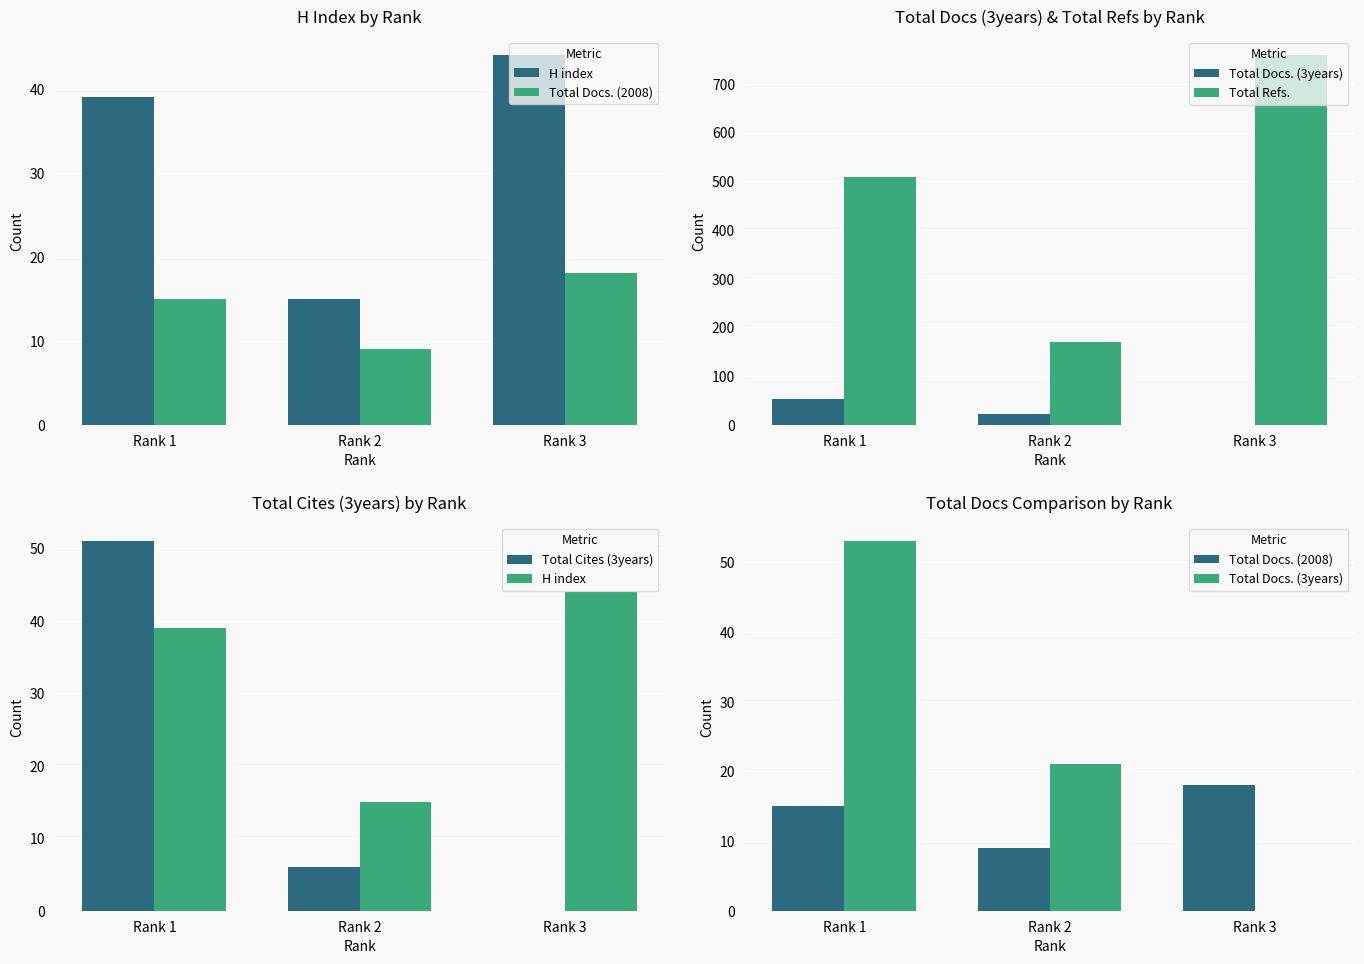

Reading left to right, list all the values displayed in this chart.

H index: 39	15	44
Total Docs. (2008): 15	9	18
Total Docs. (3years): 53	21	0
Total Refs.: 508	170	759
Total Cites (3years): 51	6	0